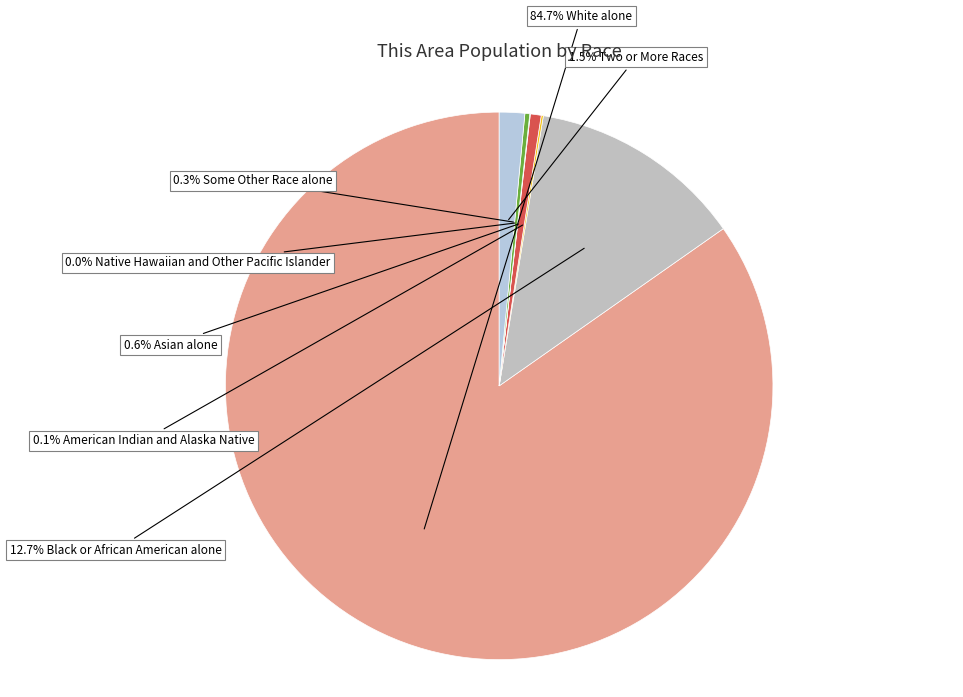

What is the largest slice in the pie chart?

White alone